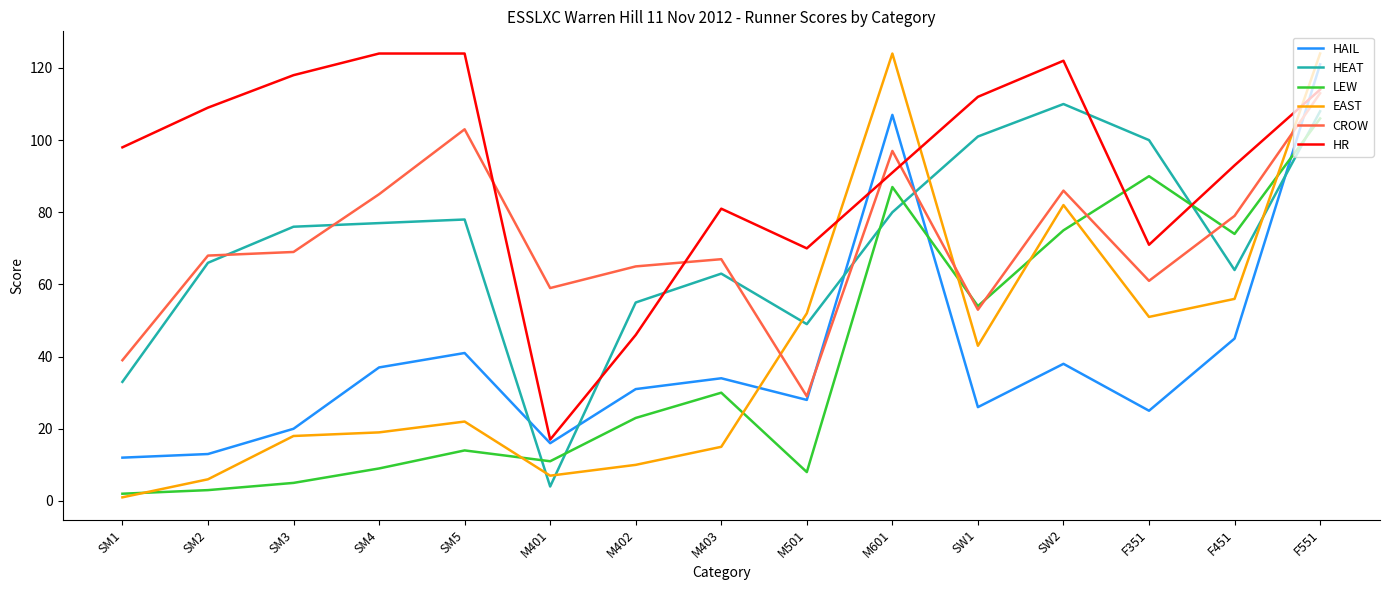

What is the maximum value shown in the chart?

124